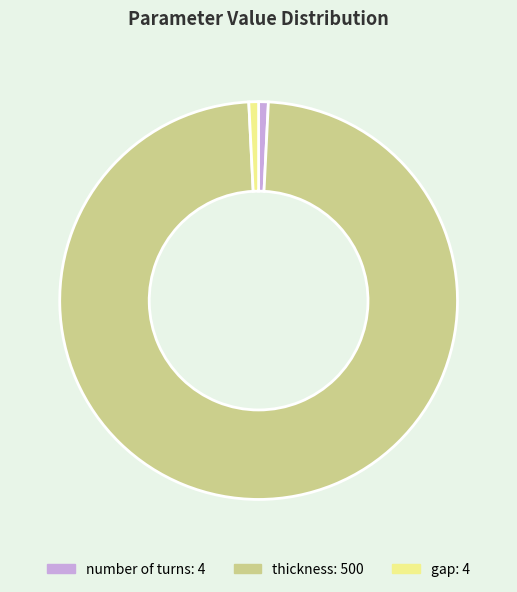

What is the largest slice in the pie chart?

thickness